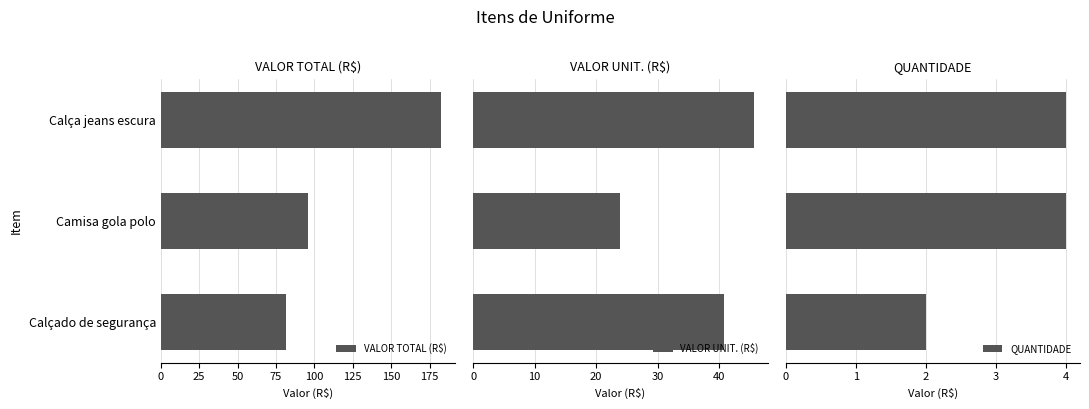

Is it true that VALOR TOTAL (R$) equals 30.9 at Calçado de segurança?

False